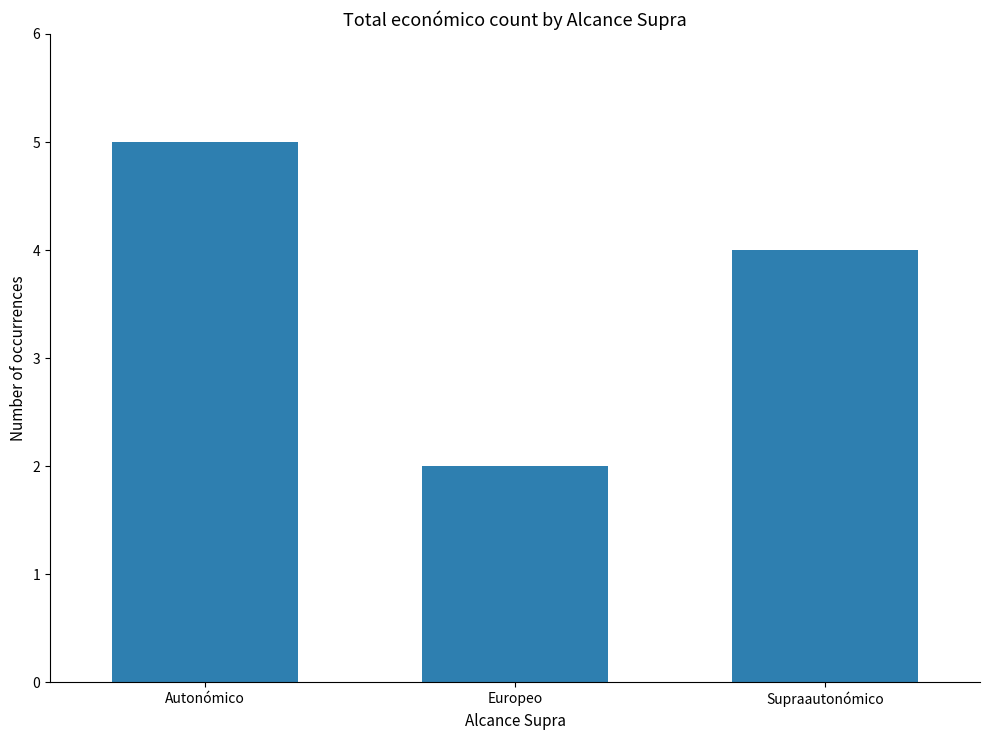

Rank the categories by value from highest to lowest.

Autonómico, Supraautonómico, Europeo